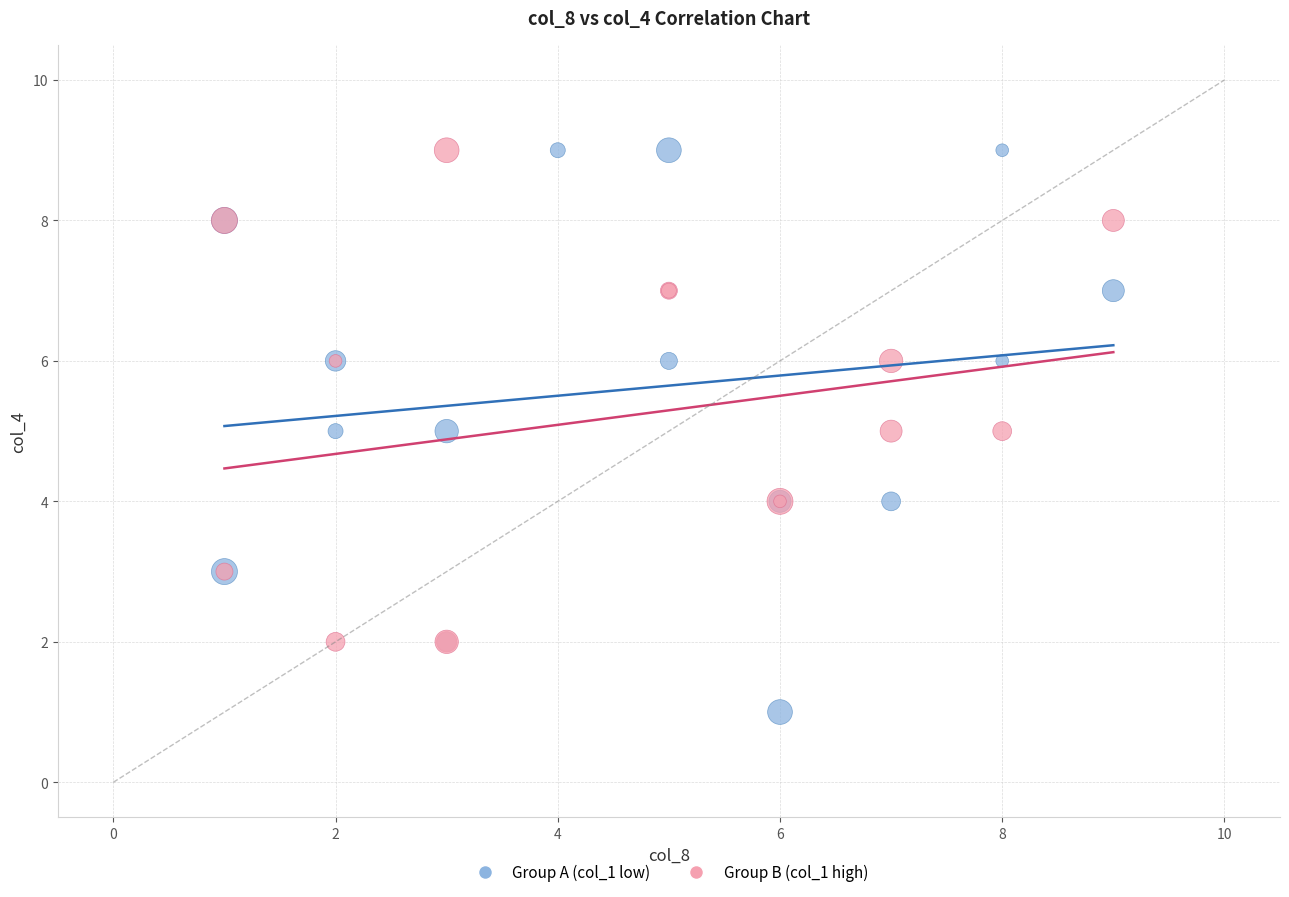

Which series reaches the minimum Y coordinate?

Group A (col_1 low)